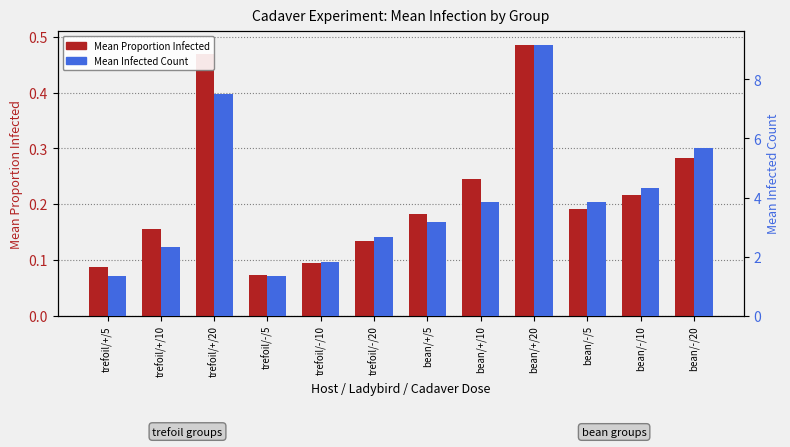

Rank the series by their maximum value, from highest to lowest.

Mean Infected Count, Mean Proportion Infected